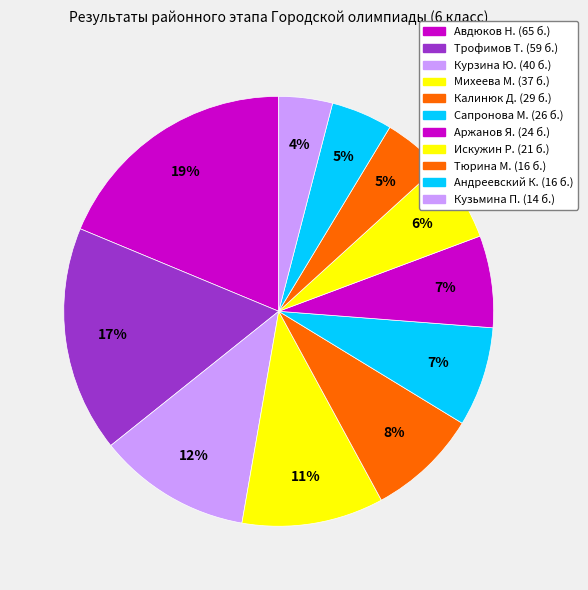

How many segments does this pie chart have?

11